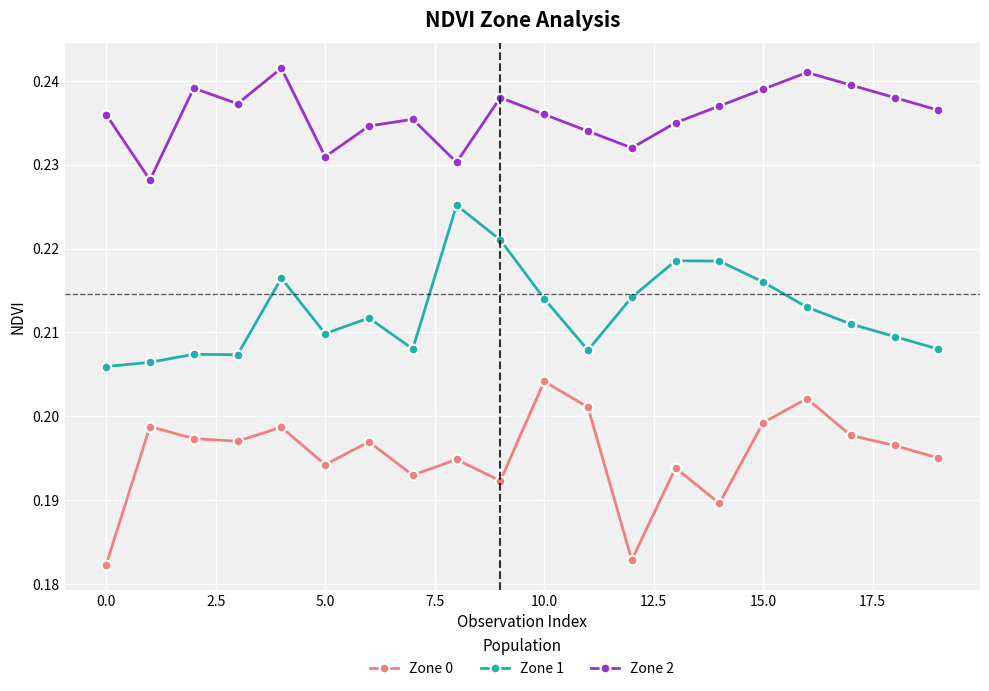

True or false: Zone 1 and Zone 0 cross at least once.

False